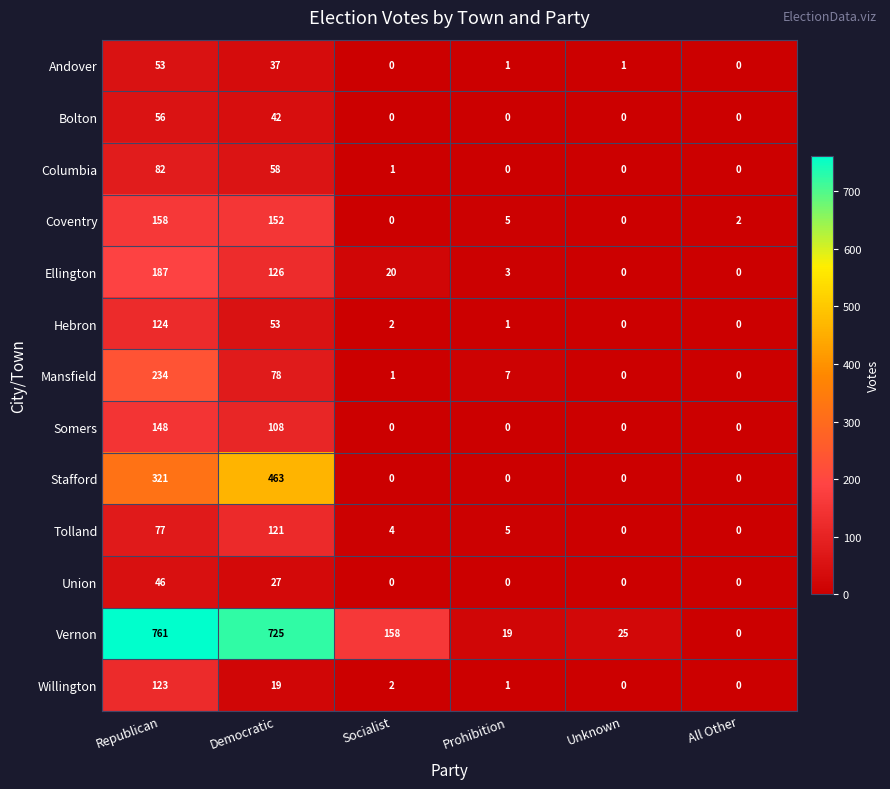

At how many categories does at least one series exceed 506?

2